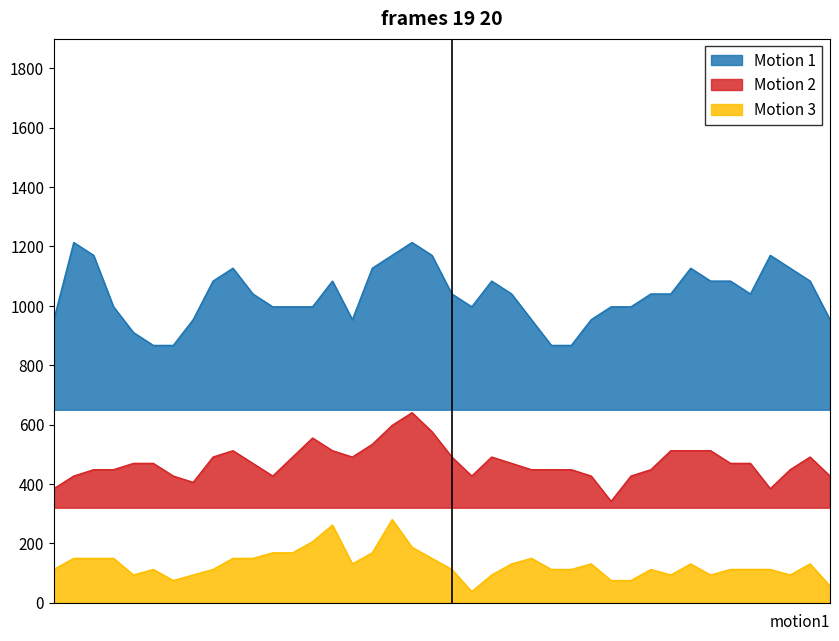

Is the value of Motion 1 at 03:40 greater than the value of Motion 2 at 05:50?

Yes